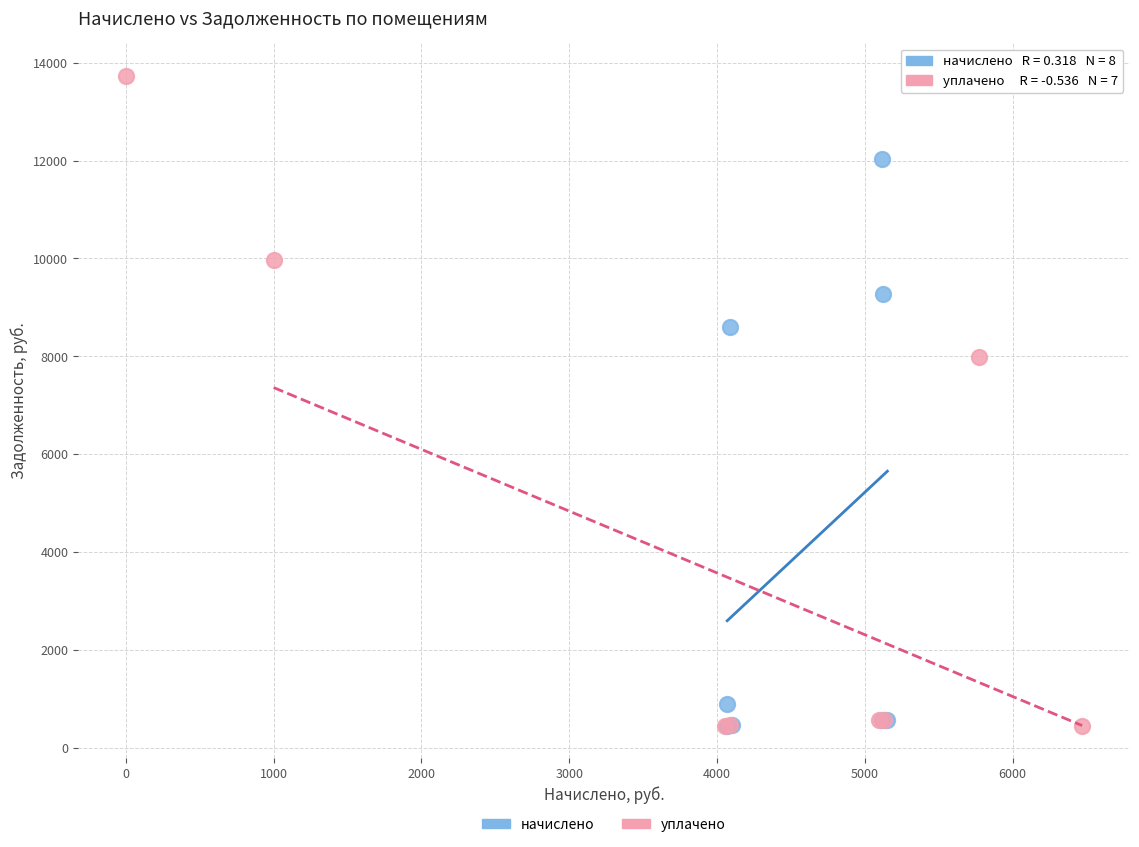

Which series contains the highest Y value?

уплачено